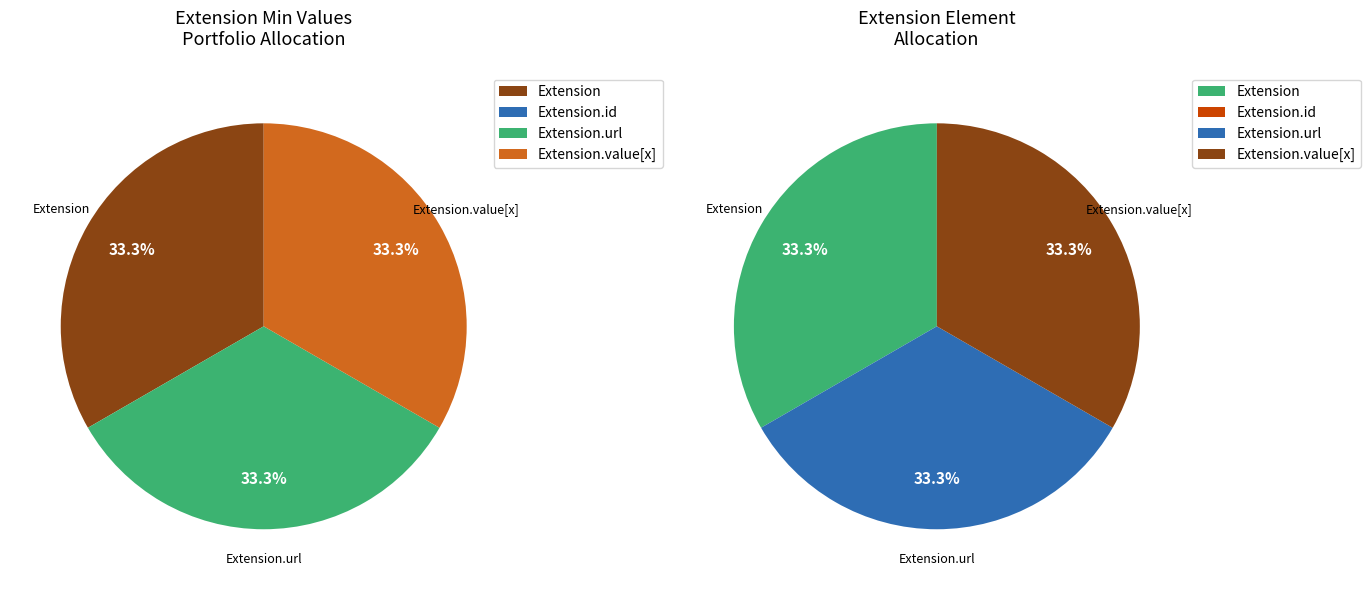

To the nearest percent, what is the combined percentage of Extension.id and Extension.url?

33%